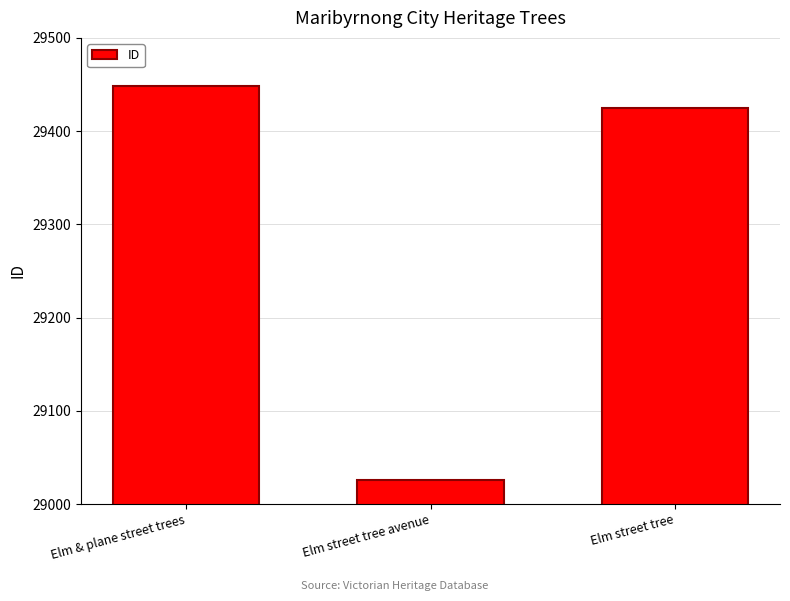

Rank the categories by value from lowest to highest.

Elm street tree avenue, Elm street tree, Elm & plane street trees